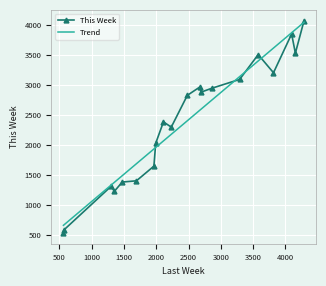

Approximately how many times larger is the value at 2233 compared to 1693?

1.6